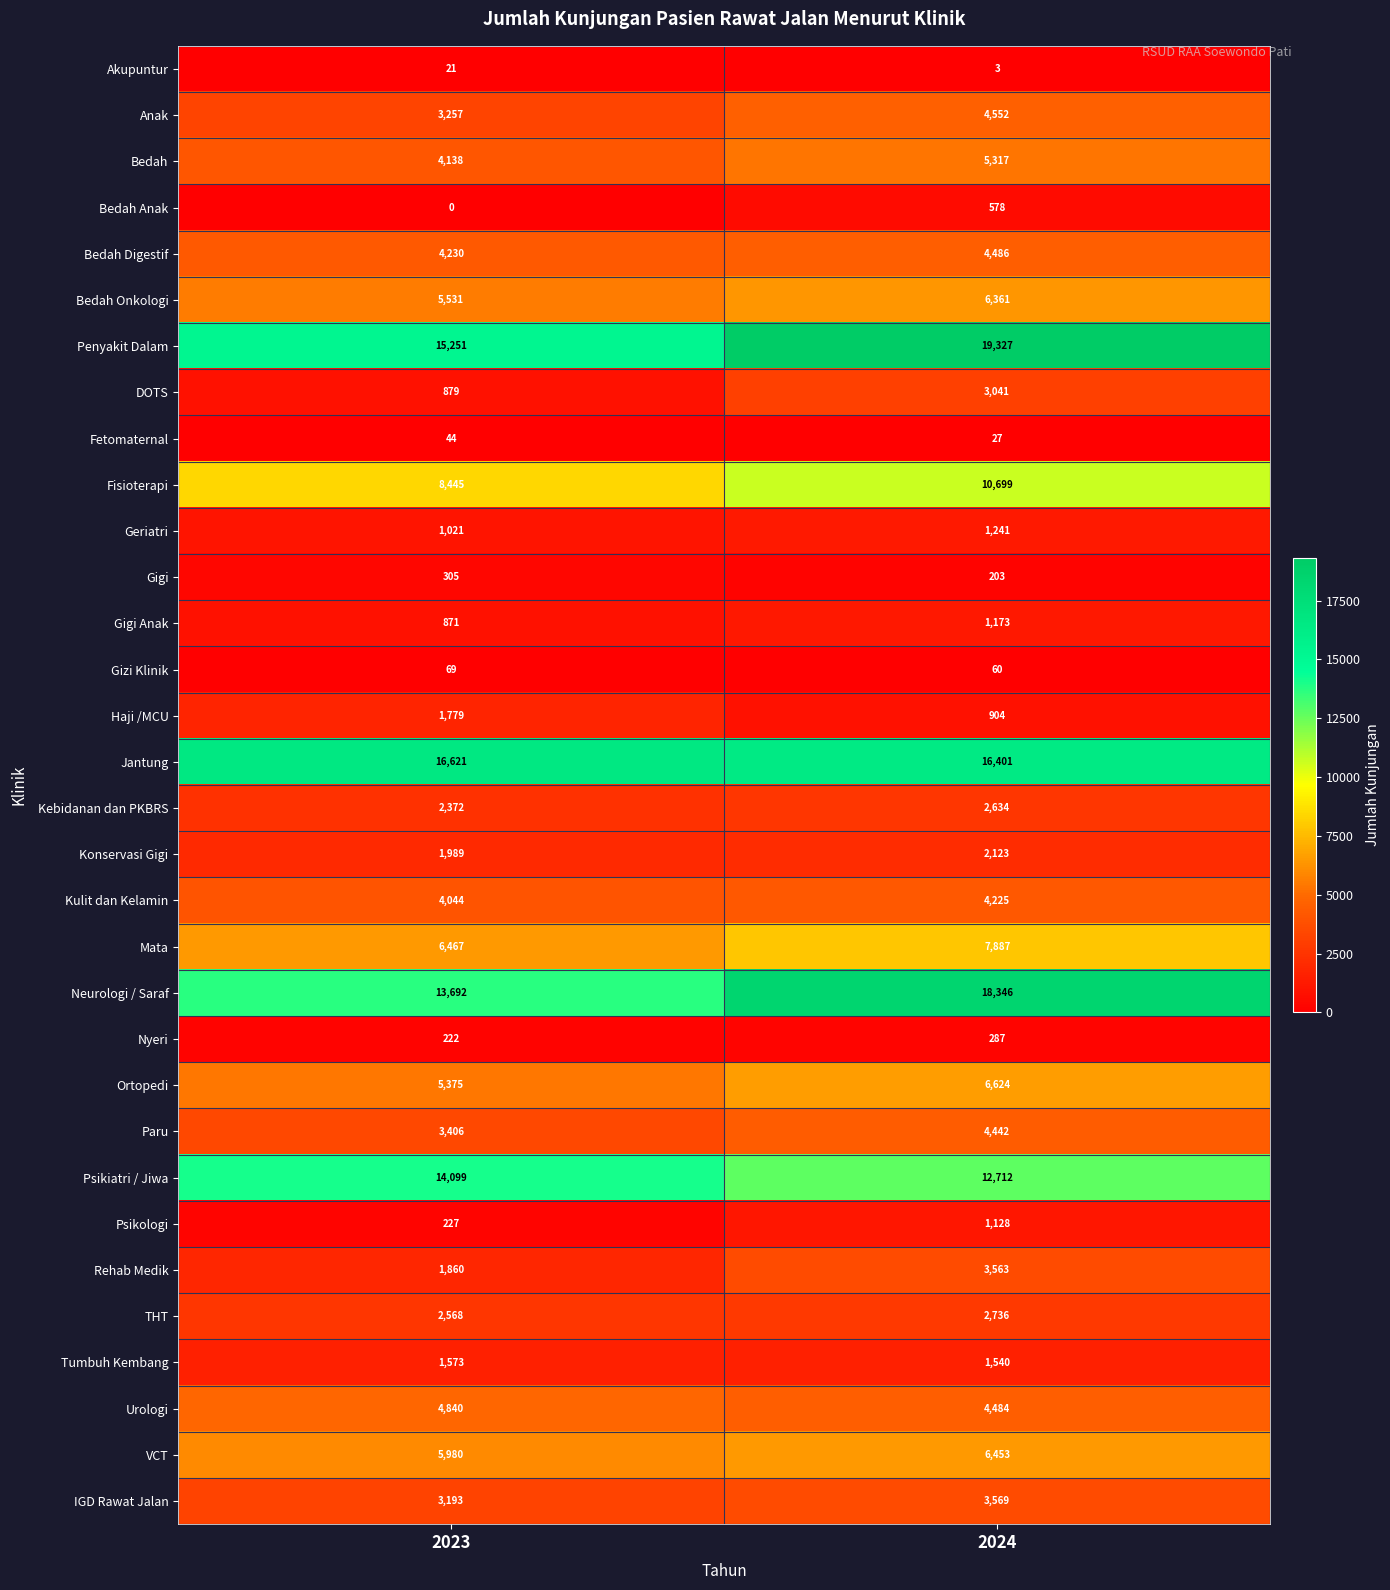

What is the sum of the Psikologi values at 2024 and 2023?

1355